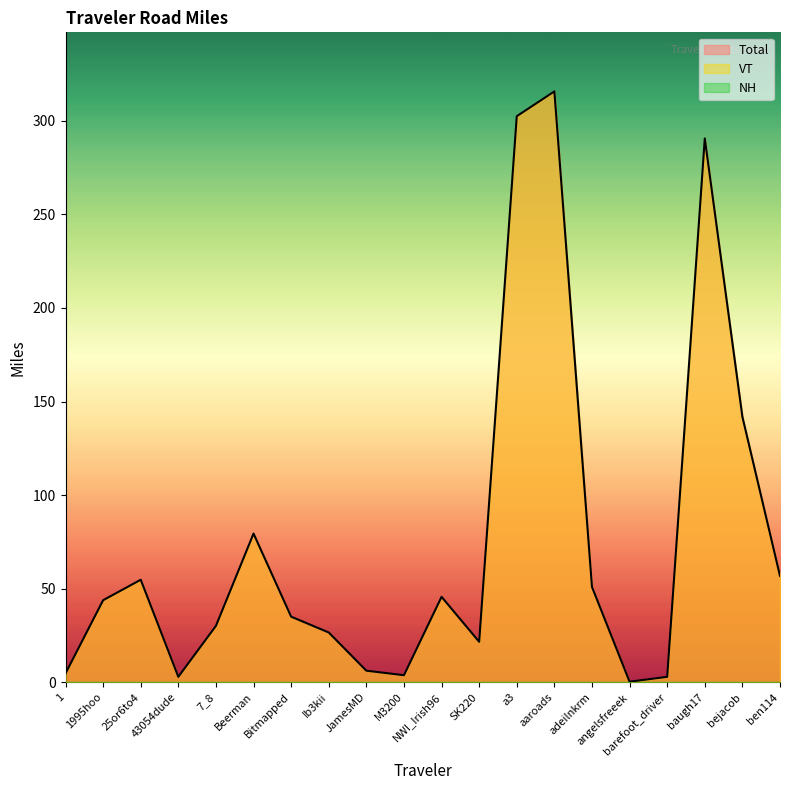

True or false: NH and Total intersect in this chart.

False